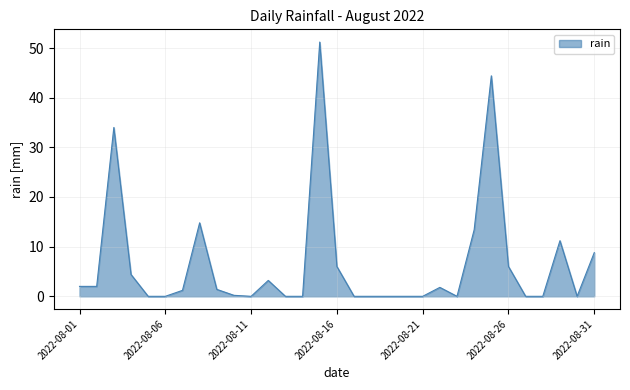

Count the number of values greater than 1.

16